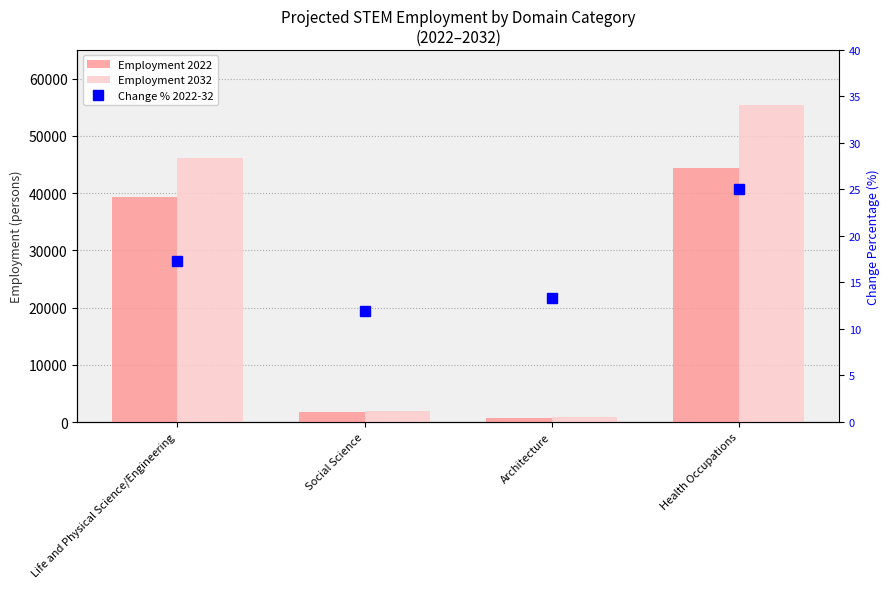

What is the greatest value displayed?

55460.0